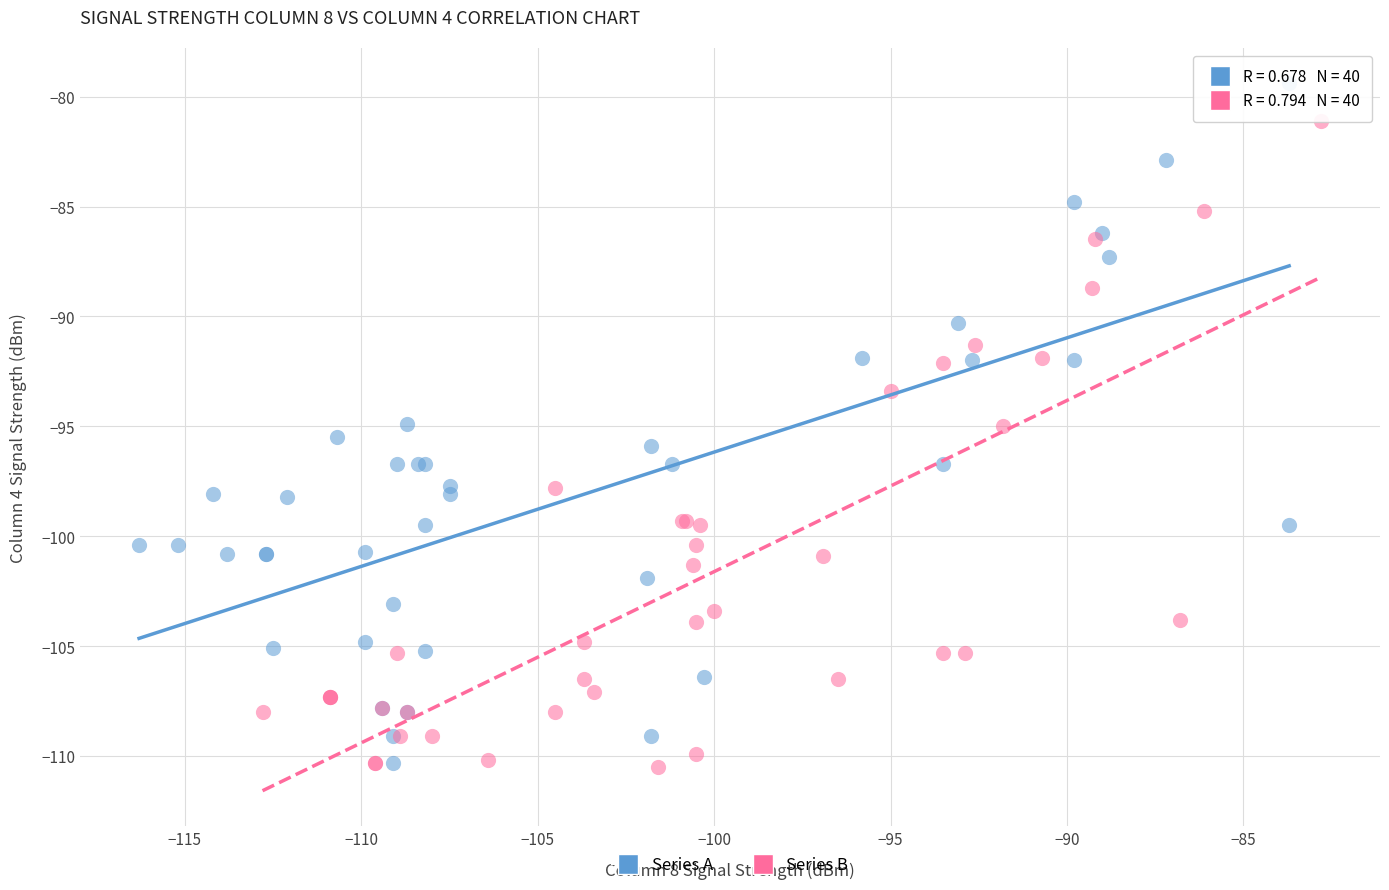

Which series reaches the maximum Y coordinate?

Series A